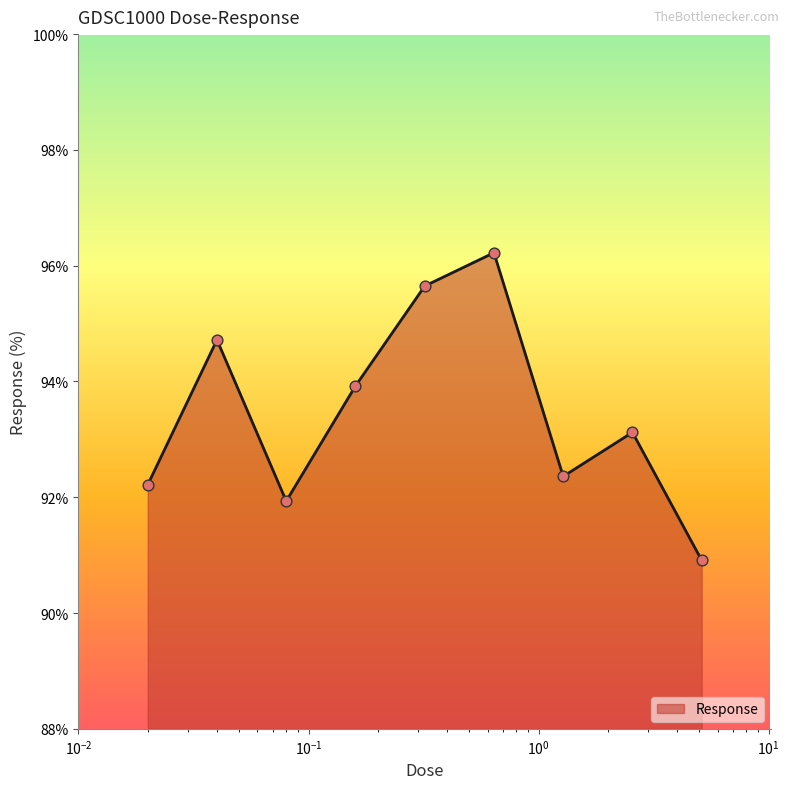

What is the difference between the maximum and minimum values?

5.3